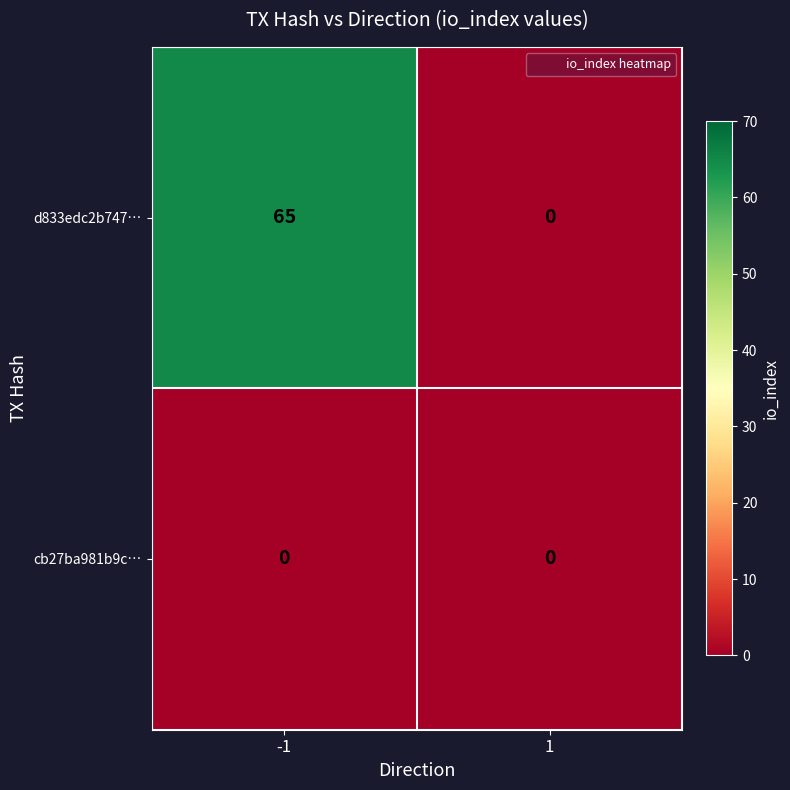

What is the total value across all series at -1?

65